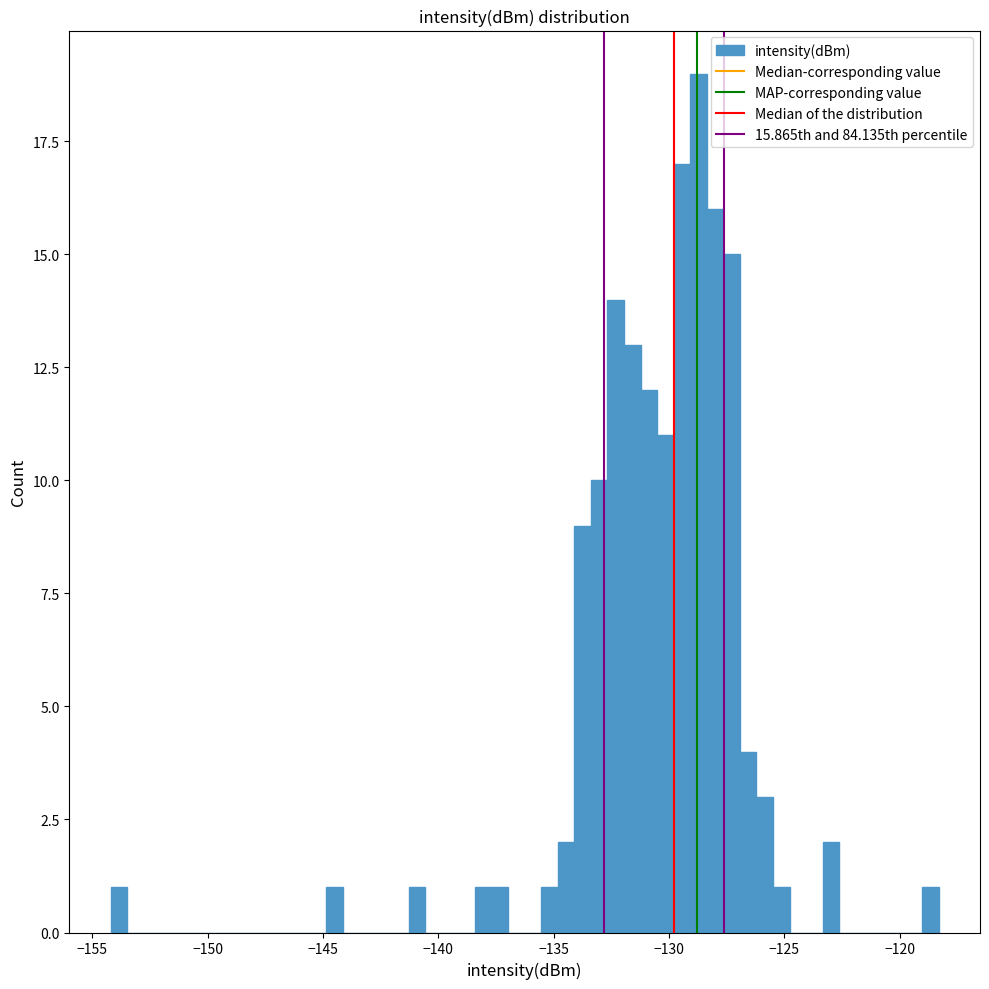

Around what value on the x-axis is the tallest bar? Give the approximate position of its centre, as read against the axis.

-128.5